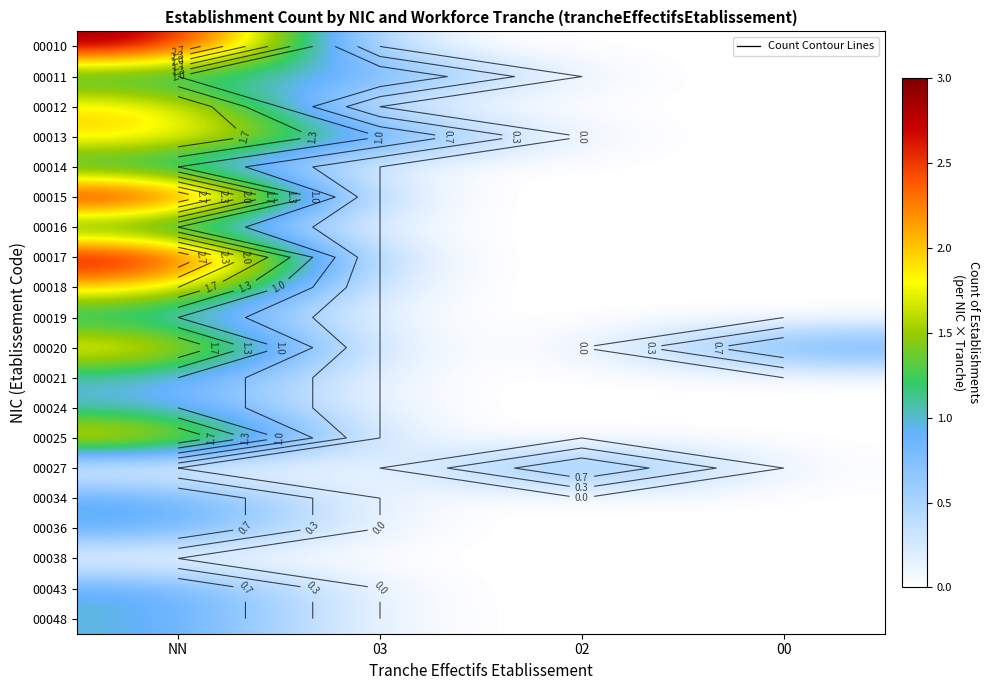

Where is 00013 nearest to the value 1?

03